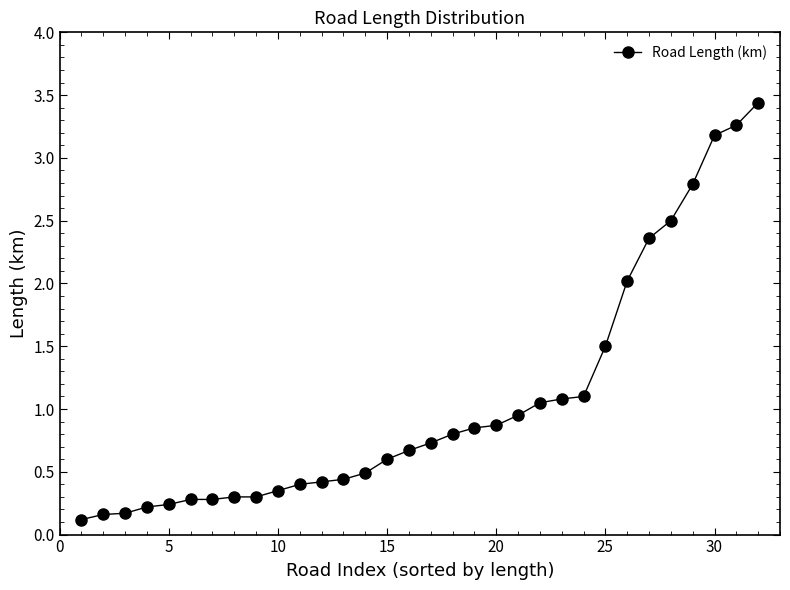

What is the sum of all values?

33.9